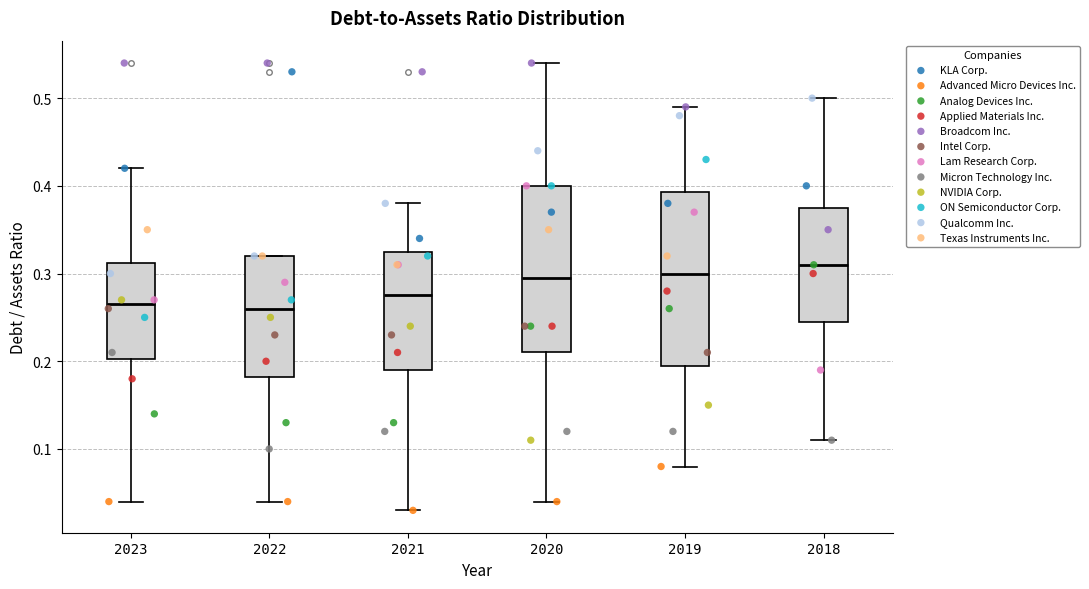

Where is the upper edge of the box at x = 2023 on the y-axis? The values are not printed on the chart, so give them approximately, as read against the axis.

0.31